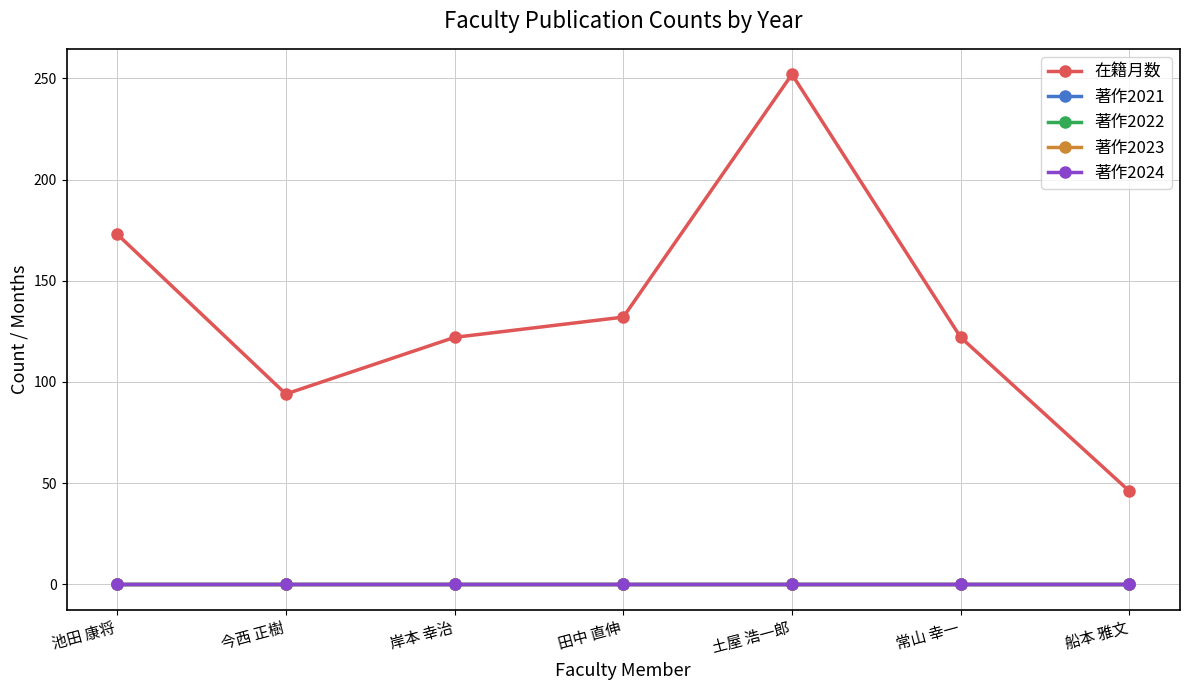

True or false: 著作2021 has a value of 0 at 土屋 浩一郎.

True